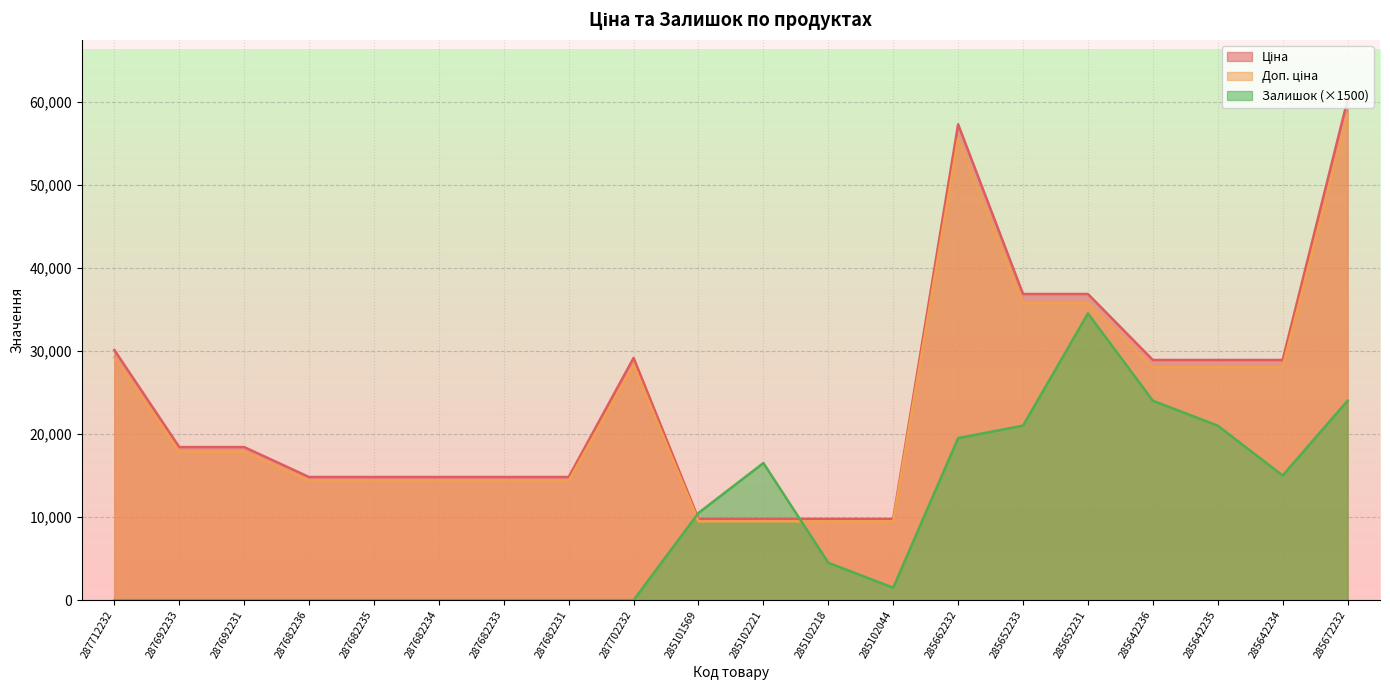

Where does the Ціна series first go above 18420?

287712232